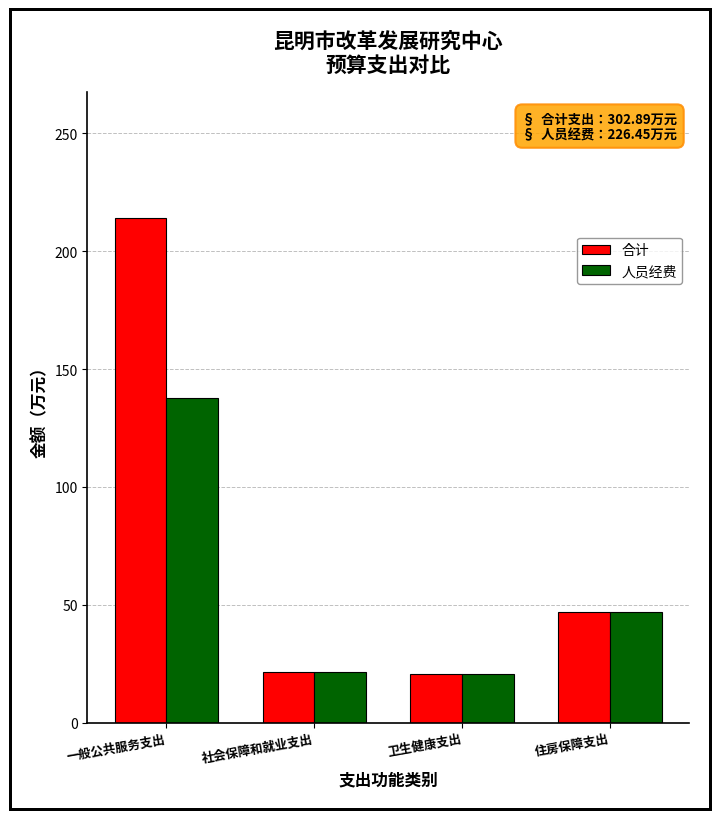

What is the value of the 合计 bar at the 3rd from the left?

20.4